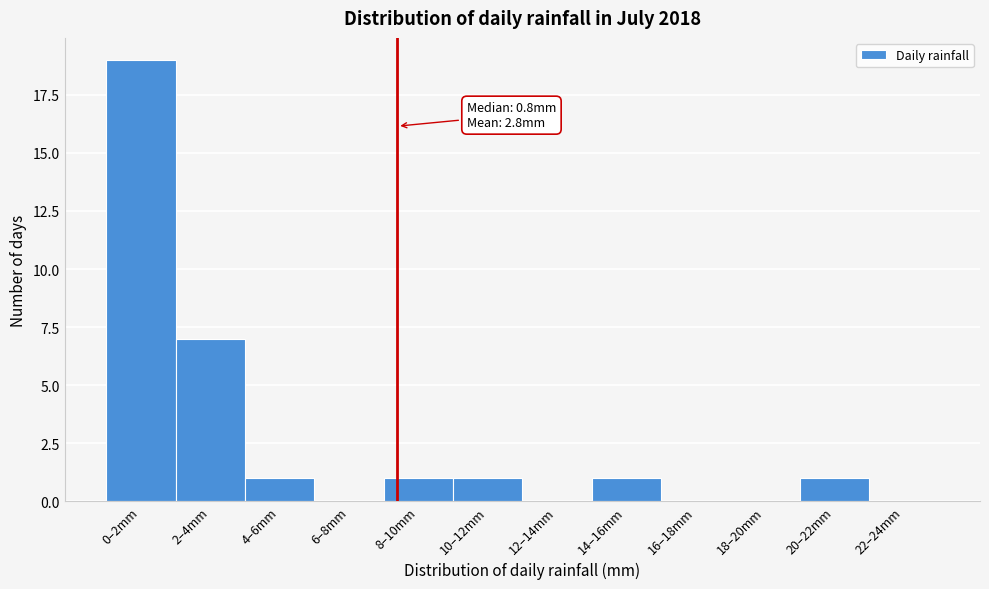

Reading right to left, what are all the values shown in this chart?

22–24mm=0	20–22mm=1	18–20mm=0	16–18mm=0	14–16mm=1	12–14mm=0	10–12mm=1	8–10mm=1	6–8mm=0	4–6mm=1	2–4mm=7	0–2mm=19